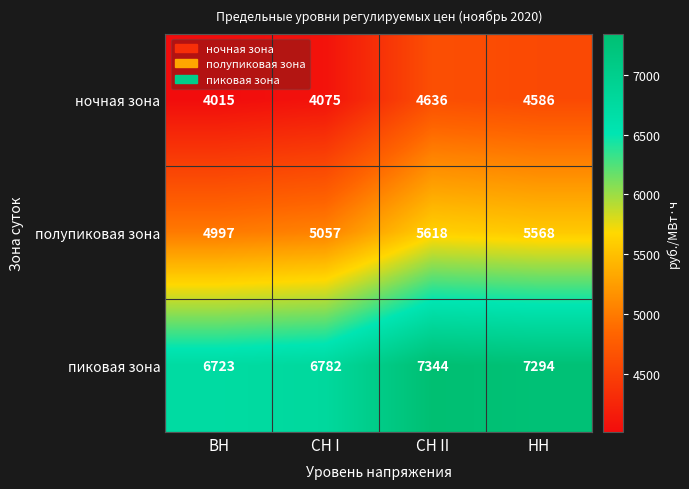

The полупиковая зона series shows 4997 at ВН. True or false?

True